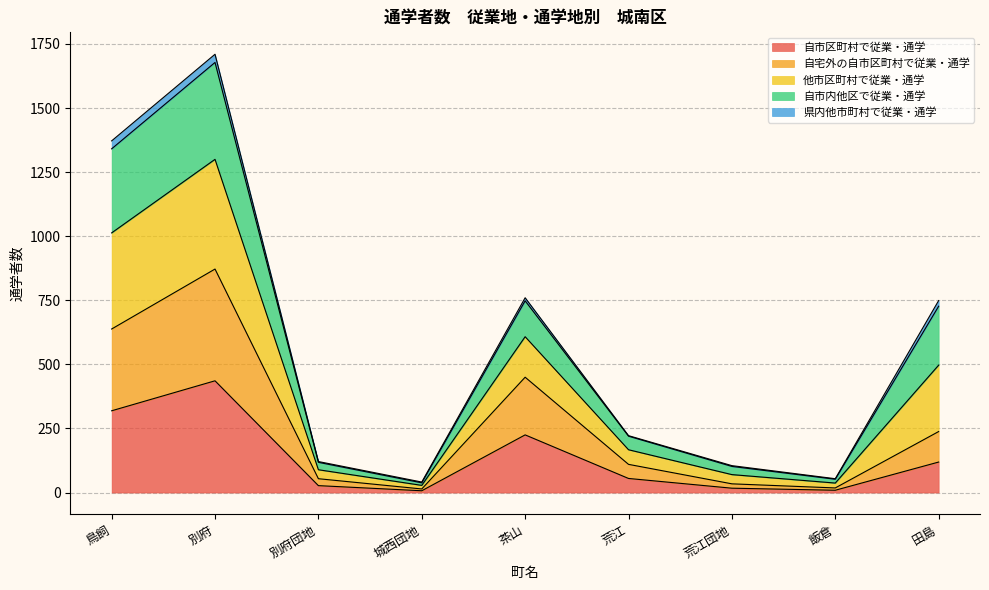

Does the chart have visible grid lines?

Yes